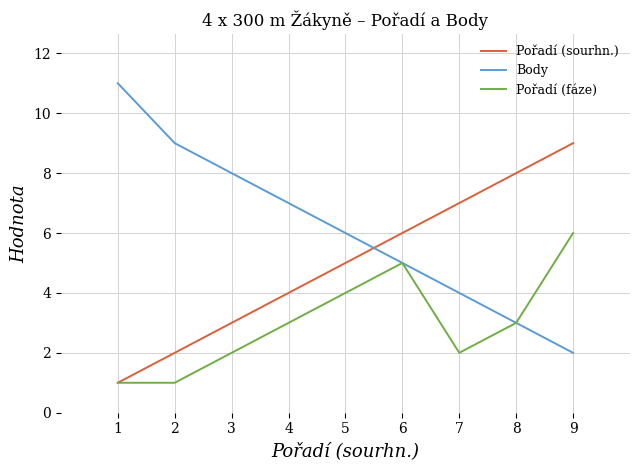

How many times do Pořadí (sourhn.) and Body cross each other?

1